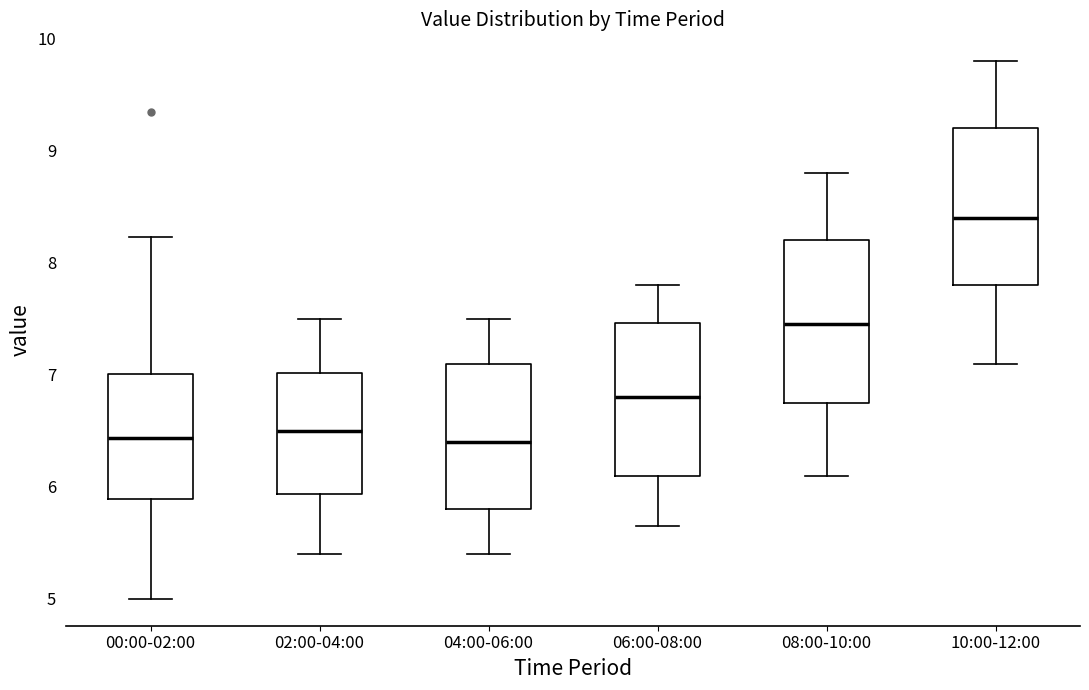

Where is the lower edge of the box for 10:00-12:00 on the y-axis? The values are not printed on the chart, so give them approximately, as read against the axis.

7.8